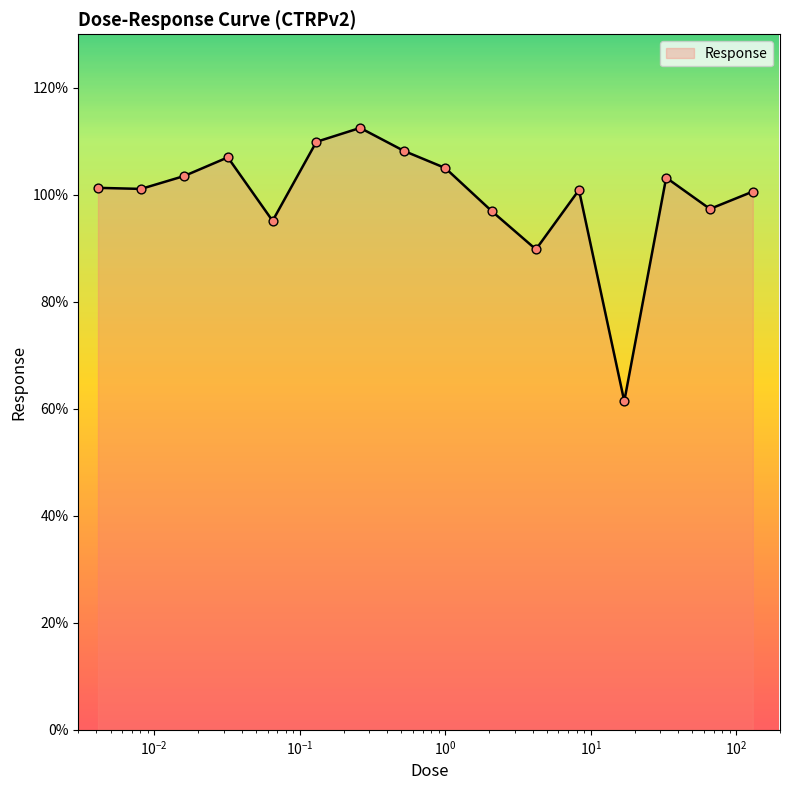

What is the minimum value shown in the chart?

61.4